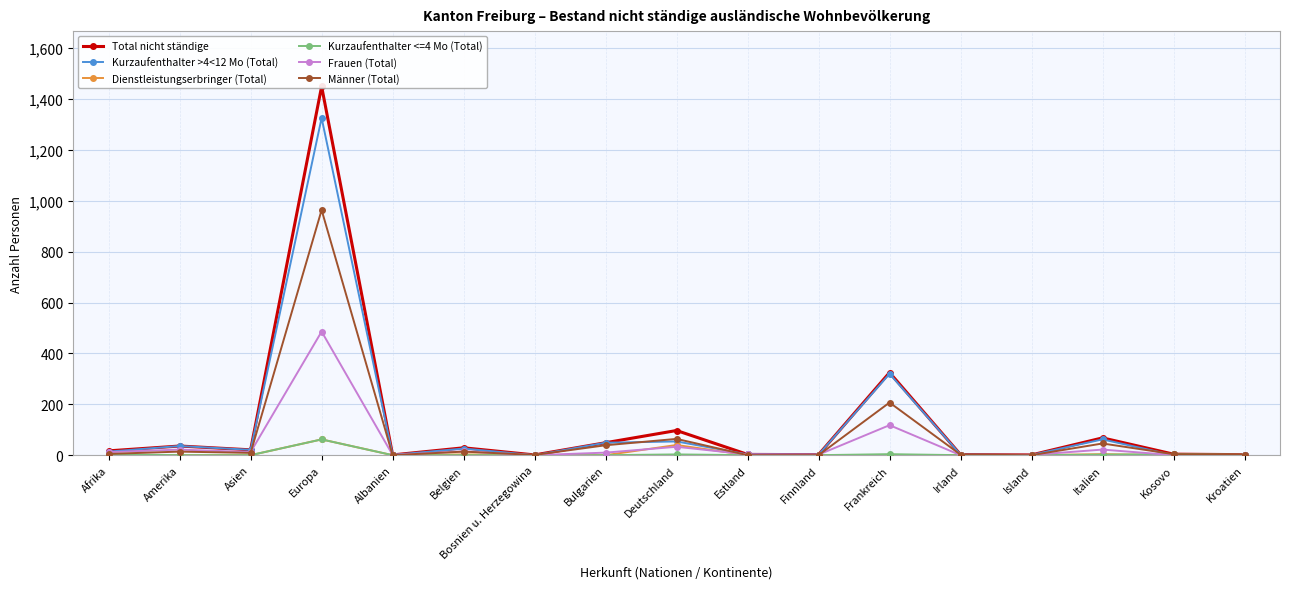

How many values in the Männer (Total) series exceed 5?

8